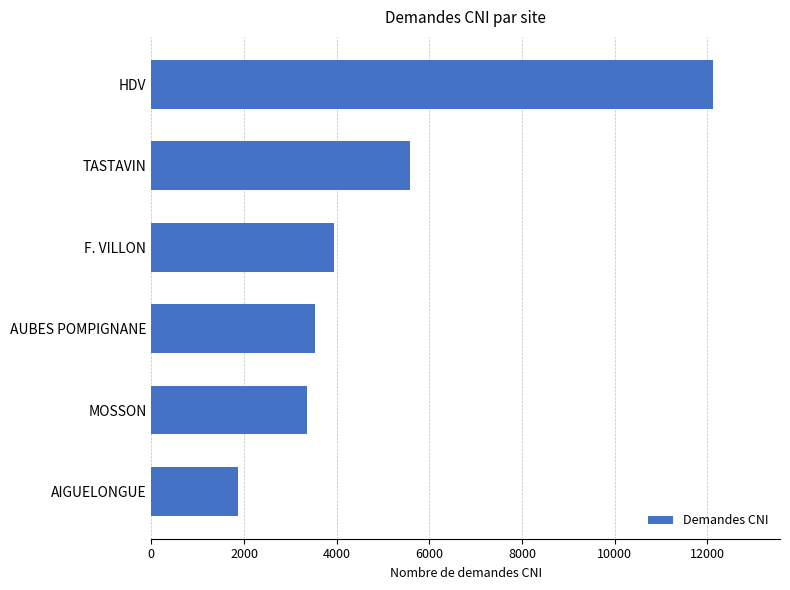

At which label is the value closest to 6994?

TASTAVIN